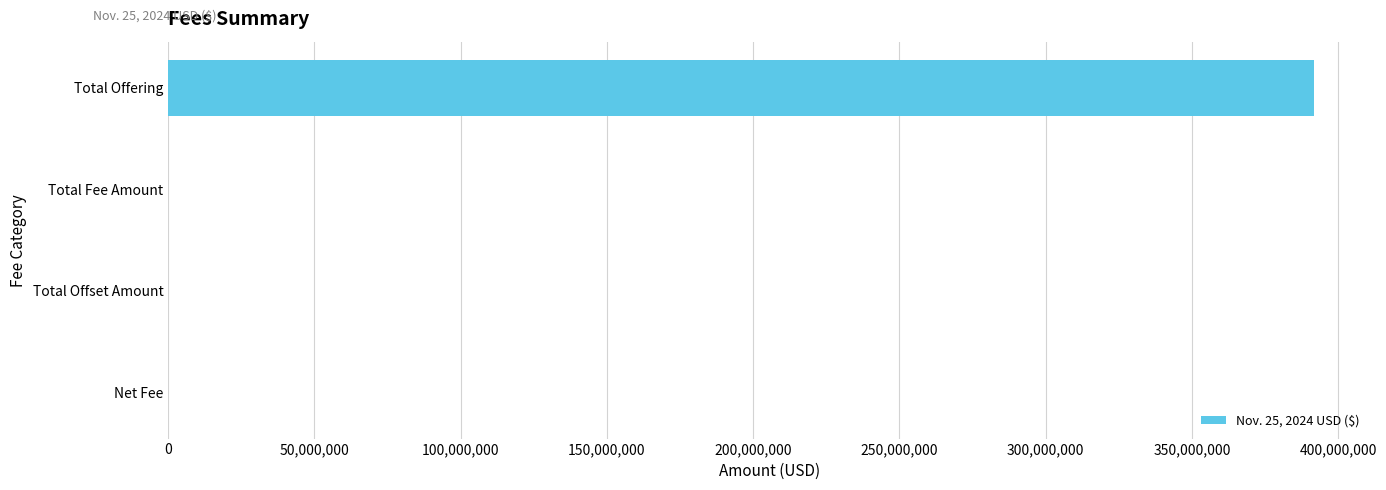

Count the number of data series in this chart.

1